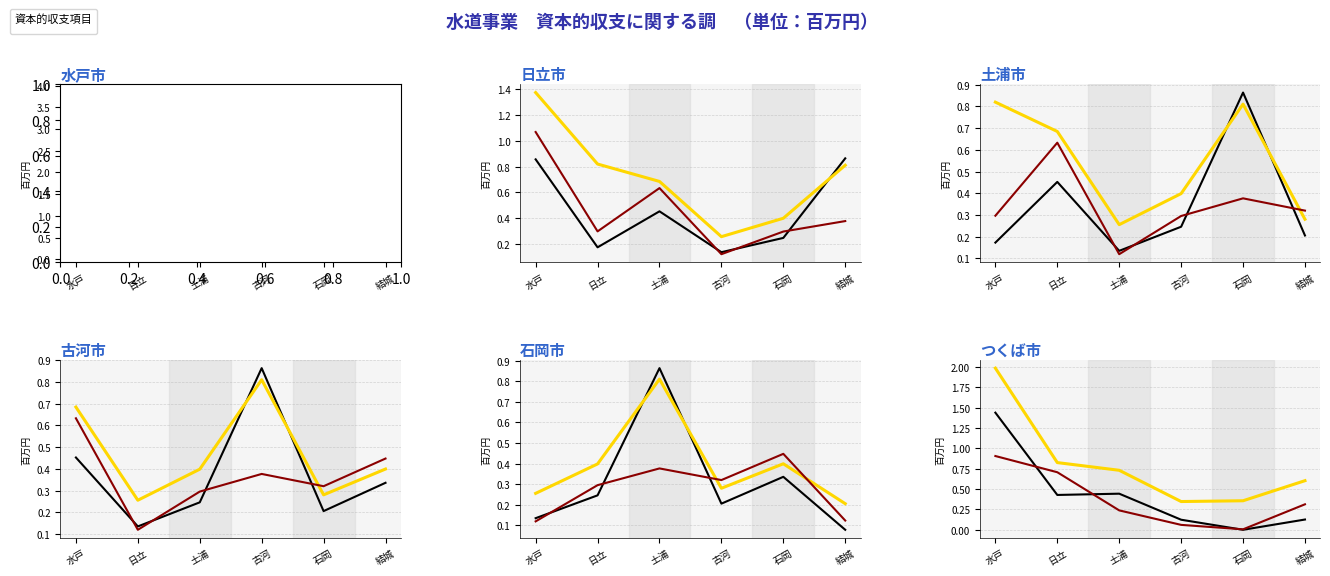

Which category has the lowest value across all series?

石岡